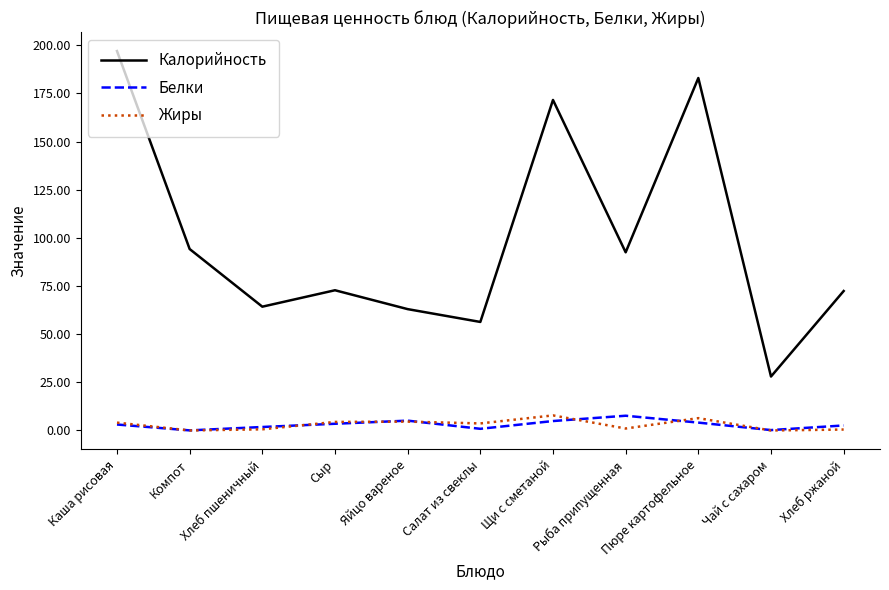

What is the difference between the second highest and second lowest values in the Жиры series?

6.4